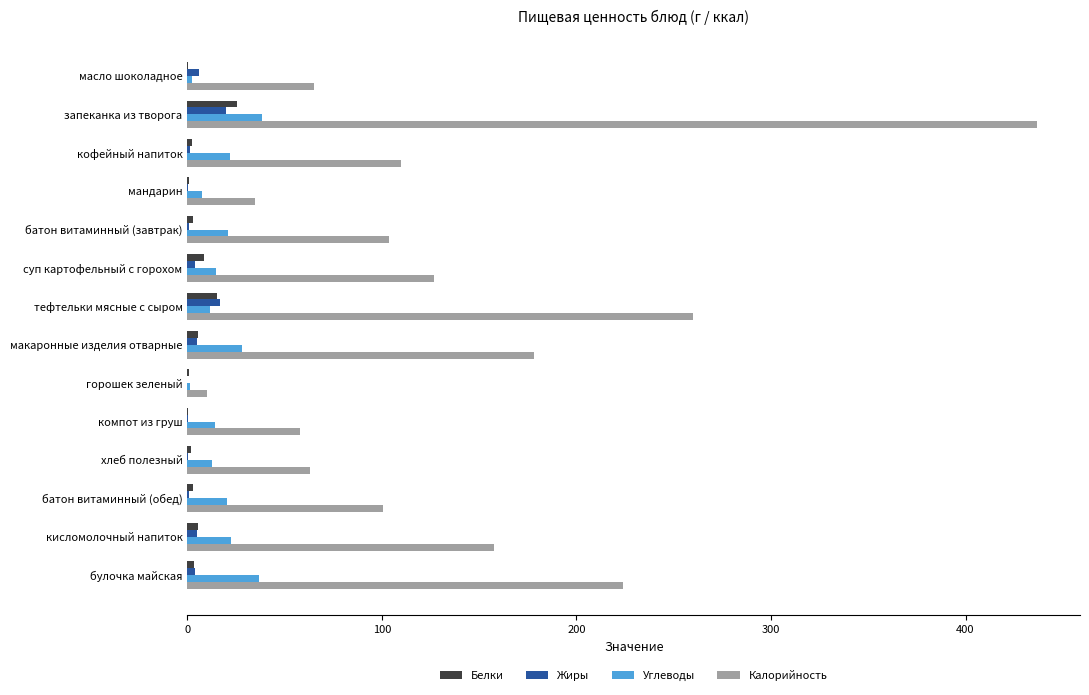

How many distinct data groups are displayed?

4